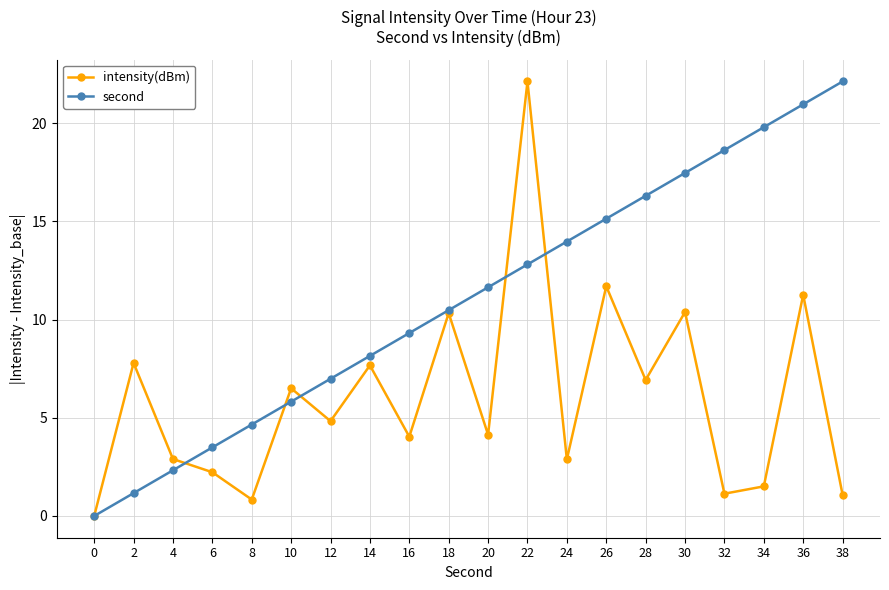

What is the approximate value of second at 24?

14.0